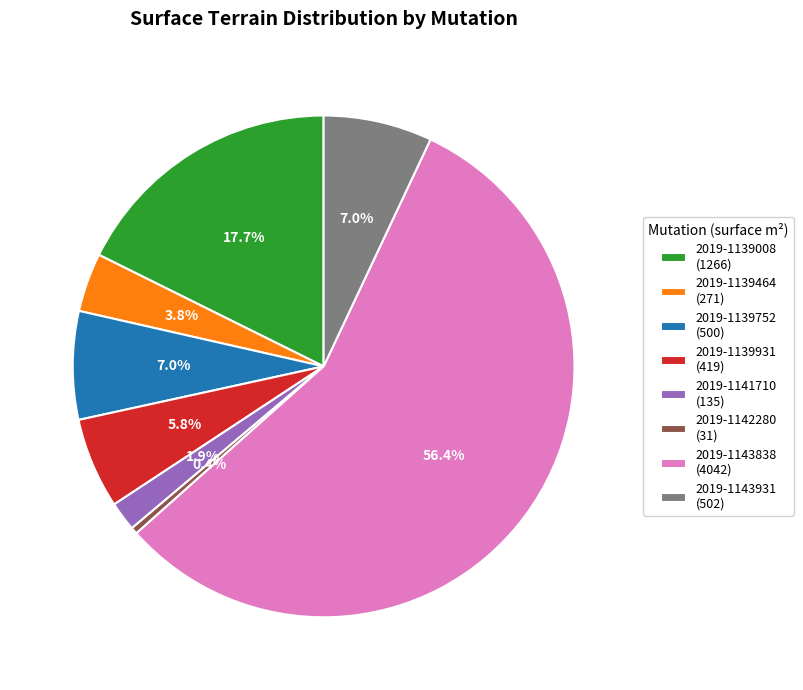

Combined, do 2019-1143838 (4042) and 2019-1142280 (31) account for over 50%?

Yes